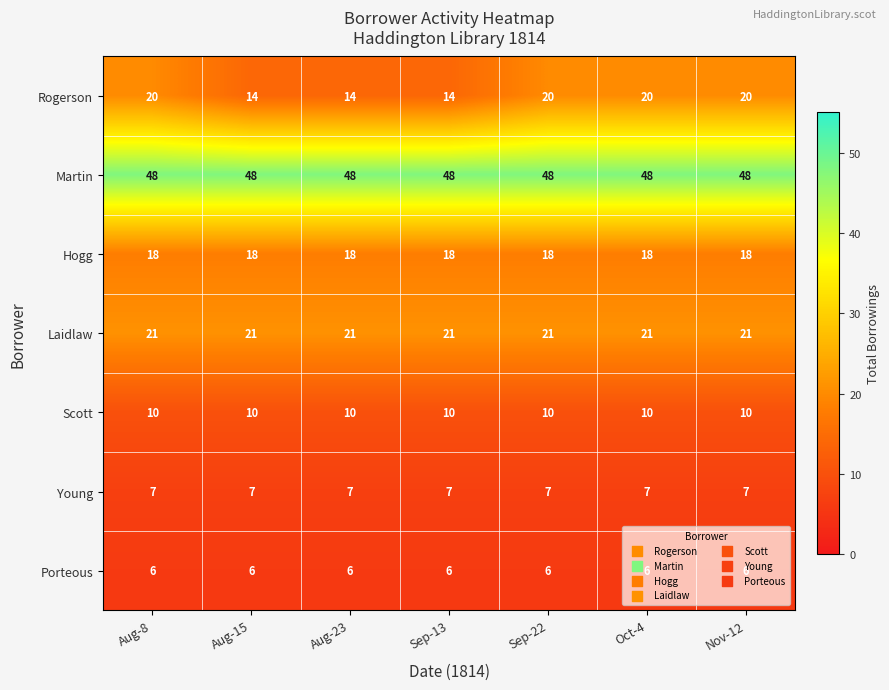

Which series has the widest spread of values?

Rogerson